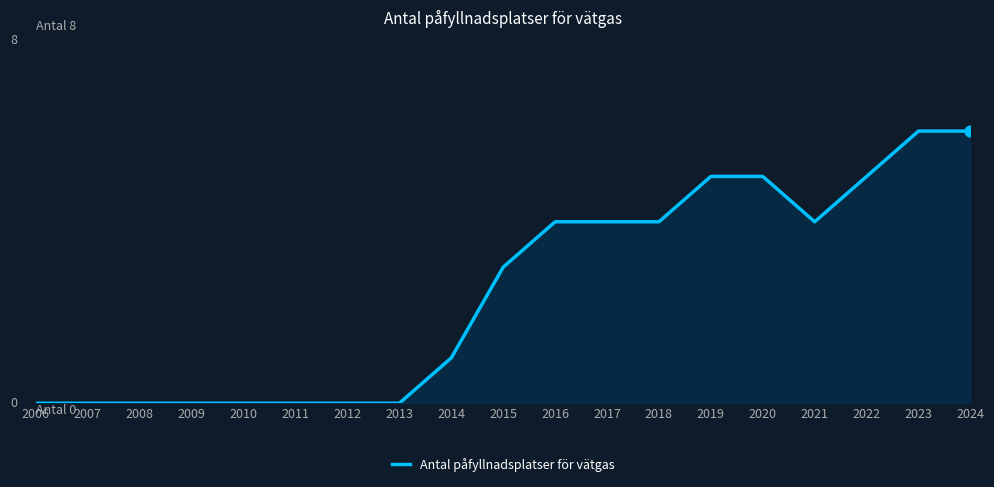

Between 2013 and 2015, which is larger?

2015